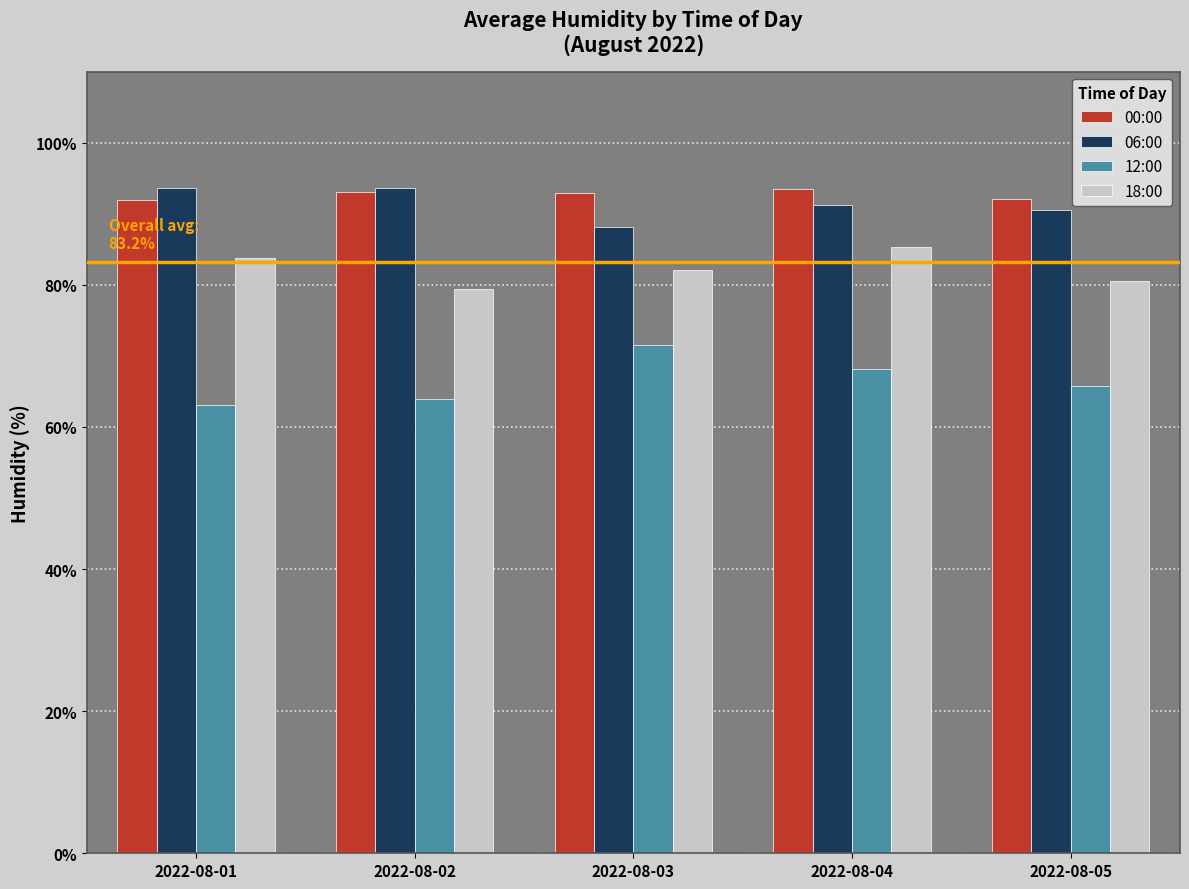

What is the value of the 06:00 bar at the 1st from the left?

93.6